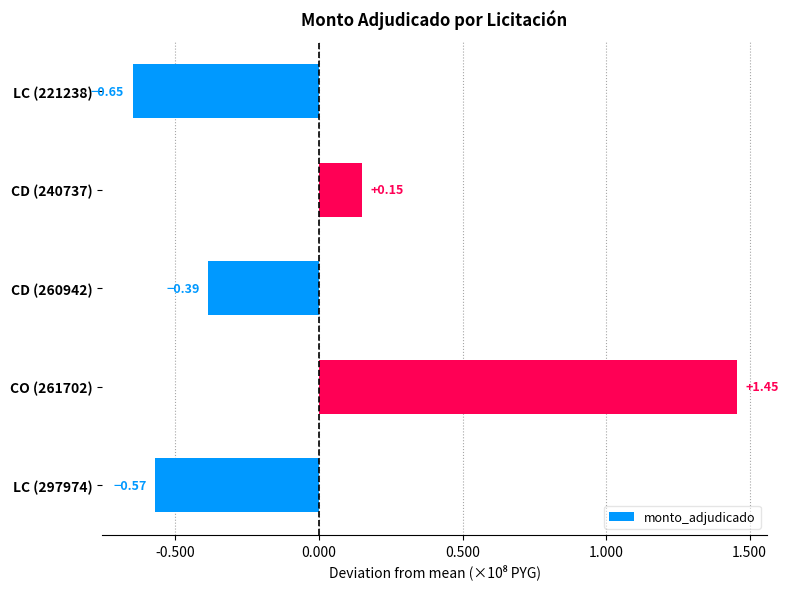

Does the chart contain stacked bars?

No